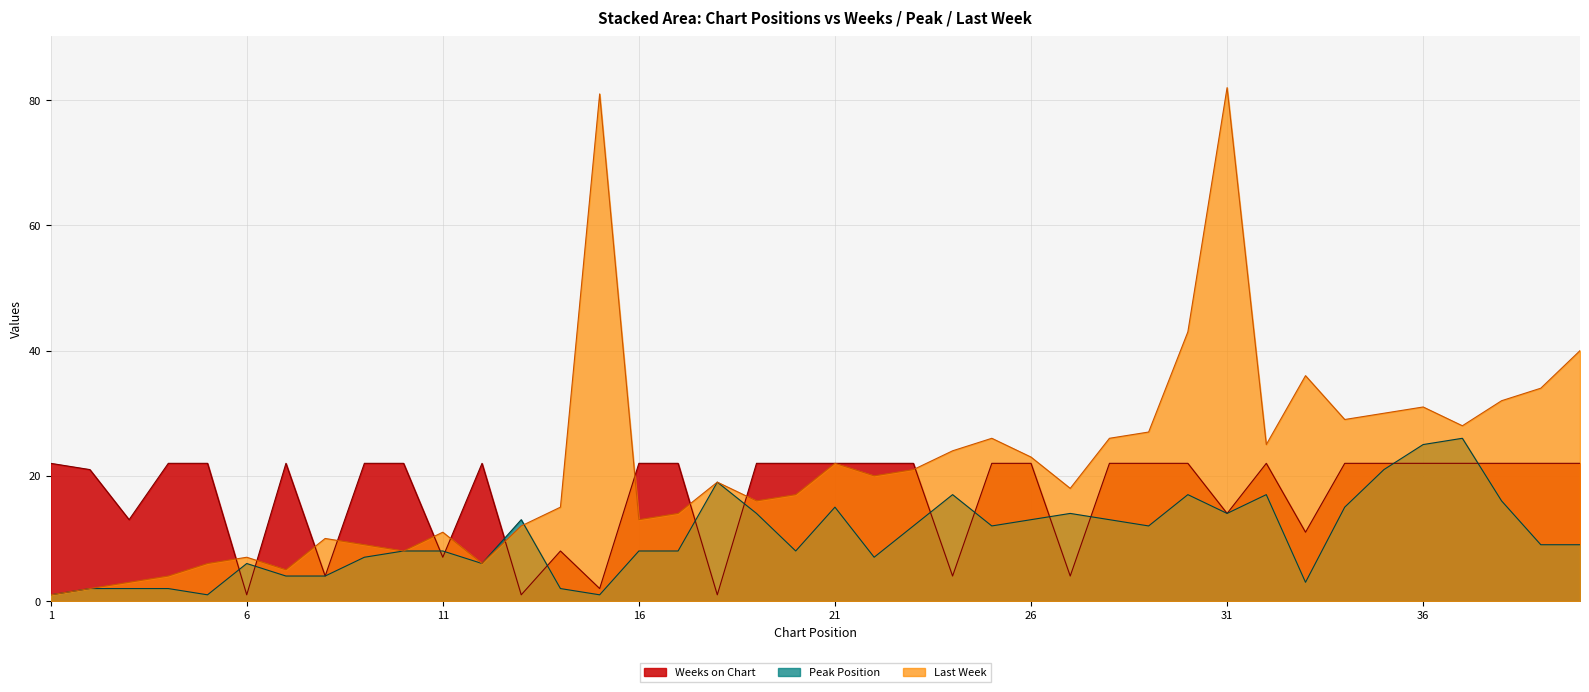

Reading right to left, list all the values displayed in this chart.

Last Week: 40	34	32	28	31	30	29	36	25	82	43	27	26	18	23	26	24	21	20	22	17	16	19	14	13	81	15	12	6	11	8	9	10	5	7	6	4	3	2	1
Peak Position: 9	9	16	26	25	21	15	3	17	14	17	12	13	14	13	12	17	12	7	15	8	14	19	8	8	1	2	13	6	8	8	7	4	4	6	1	2	2	2	1
Weeks on Chart: 22	22	22	22	22	22	22	11	22	14	22	22	22	4	22	22	4	22	22	22	22	22	1	22	22	2	8	1	22	7	22	22	4	22	1	22	22	13	21	22